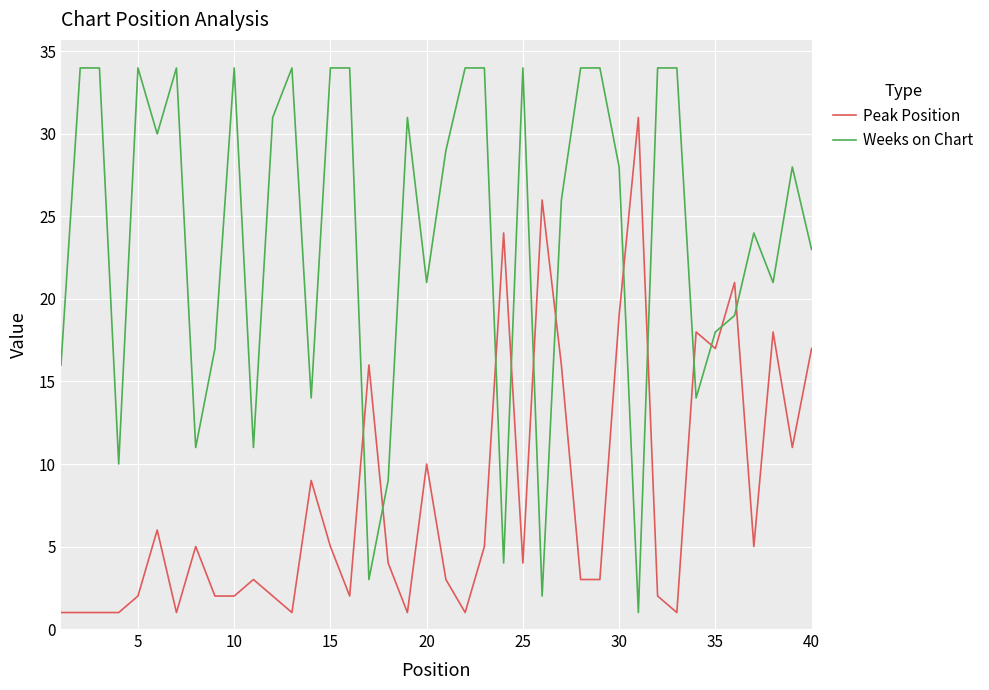

Reading left to right, list all the values displayed in this chart.

Peak Position: 1	1	1	1	2	6	1	5	2	2	3	2	1	9	5	2	16	4	1	10	3	1	5	24	4	26	16	3	3	19	31	2	1	18	17	21	5	18	11	17
Weeks on Chart: 16	34	34	10	34	30	34	11	17	34	11	31	34	14	34	34	3	9	31	21	29	34	34	4	34	2	26	34	34	28	1	34	34	14	18	19	24	21	28	23